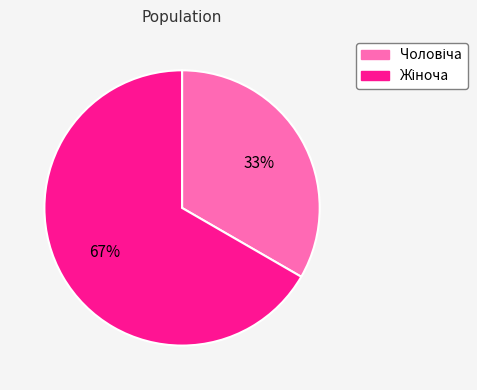

Does any single category account for the majority?

Yes